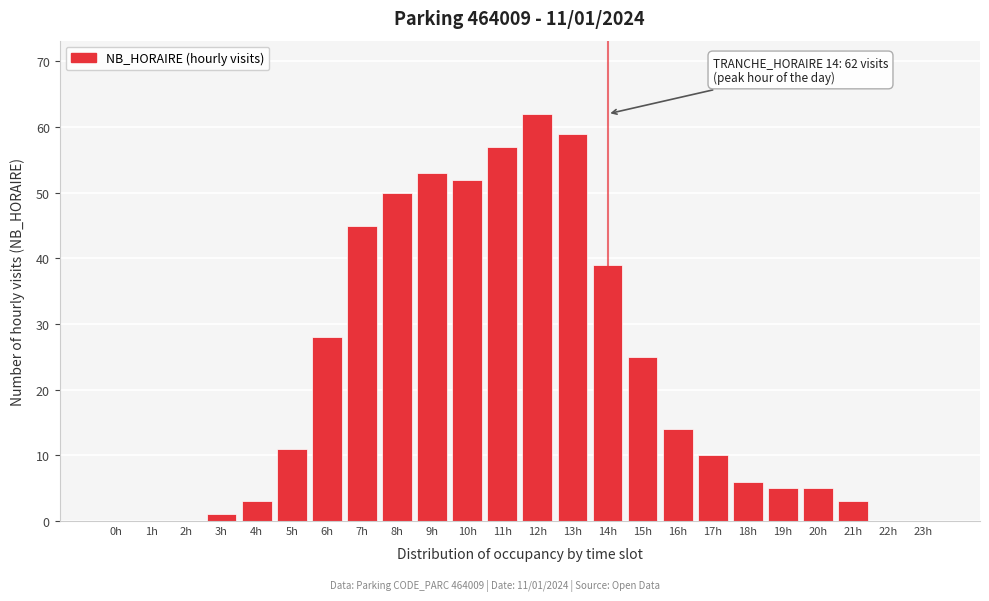

Reading left to right, extract all data points from this chart.

0h=0	1h=0	2h=0	3h=1	4h=3	5h=11	6h=28	7h=45	8h=50	9h=53	10h=52	11h=57	12h=62	13h=59	14h=39	15h=25	16h=14	17h=10	18h=6	19h=5	20h=5	21h=3	22h=0	23h=0